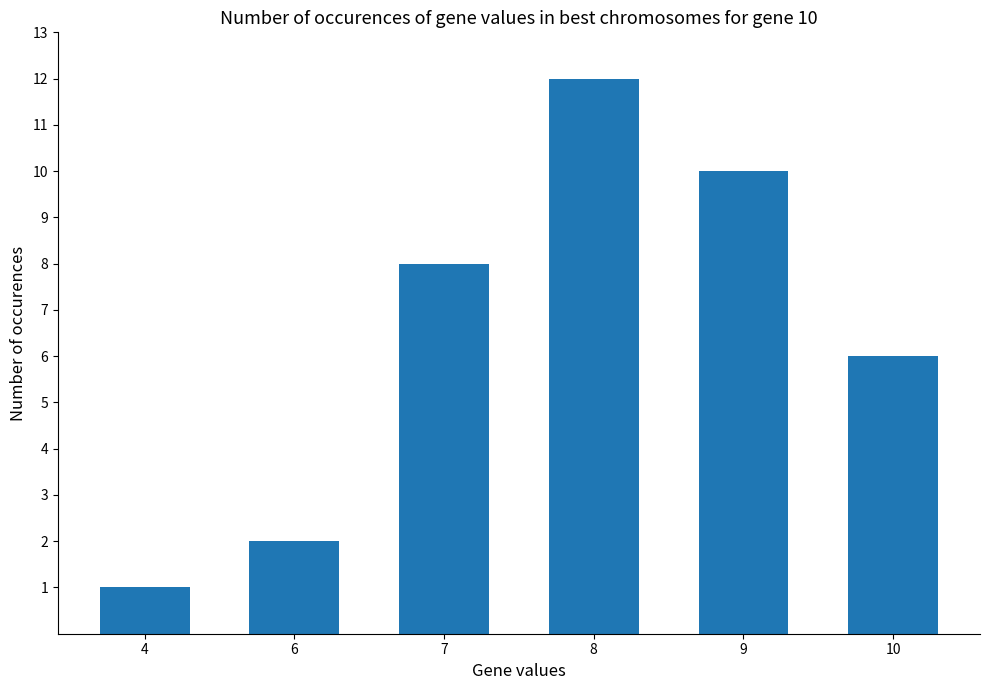

Which category has the highest value across all series?

8